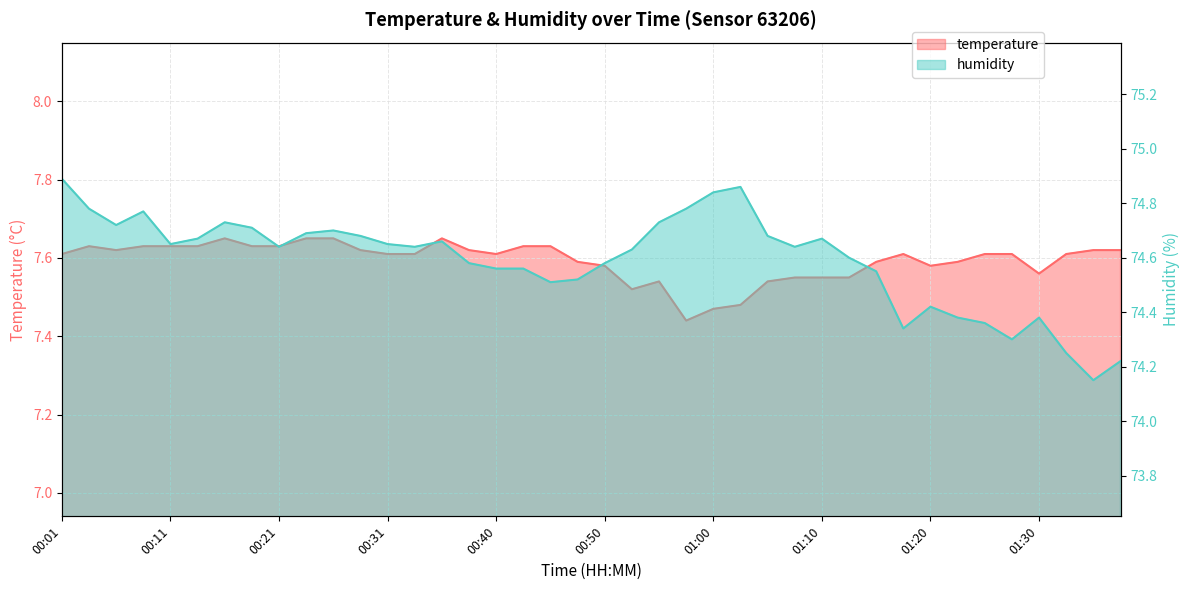

Reading right to left, extract all data points from this chart.

temperature: 01:37=7.6	01:34=7.6	01:32=7.6	01:30=7.6	01:27=7.6	01:25=7.6	01:22=7.6	01:20=7.6	01:17=7.6	01:15=7.6	01:12=7.5	01:10=7.5	01:08=7.5	01:05=7.5	01:03=7.5	01:00=7.5	00:58=7.4	00:55=7.5	00:53=7.5	00:50=7.6	00:48=7.6	00:45=7.6	00:43=7.6	00:40=7.6	00:38=7.6	00:36=7.7	00:33=7.6	00:31=7.6	00:28=7.6	00:26=7.7	00:23=7.7	00:21=7.6	00:18=7.6	00:16=7.7	00:13=7.6	00:11=7.6	00:08=7.6	00:06=7.6	00:03=7.6	00:01=7.6
humidity: 01:37=74.2	01:34=74.2	01:32=74.2	01:30=74.4	01:27=74.3	01:25=74.4	01:22=74.4	01:20=74.4	01:17=74.3	01:15=74.5	01:12=74.6	01:10=74.7	01:08=74.6	01:05=74.7	01:03=74.9	01:00=74.8	00:58=74.8	00:55=74.7	00:53=74.6	00:50=74.6	00:48=74.5	00:45=74.5	00:43=74.6	00:40=74.6	00:38=74.6	00:36=74.7	00:33=74.6	00:31=74.7	00:28=74.7	00:26=74.7	00:23=74.7	00:21=74.6	00:18=74.7	00:16=74.7	00:13=74.7	00:11=74.7	00:08=74.8	00:06=74.7	00:03=74.8	00:01=74.9